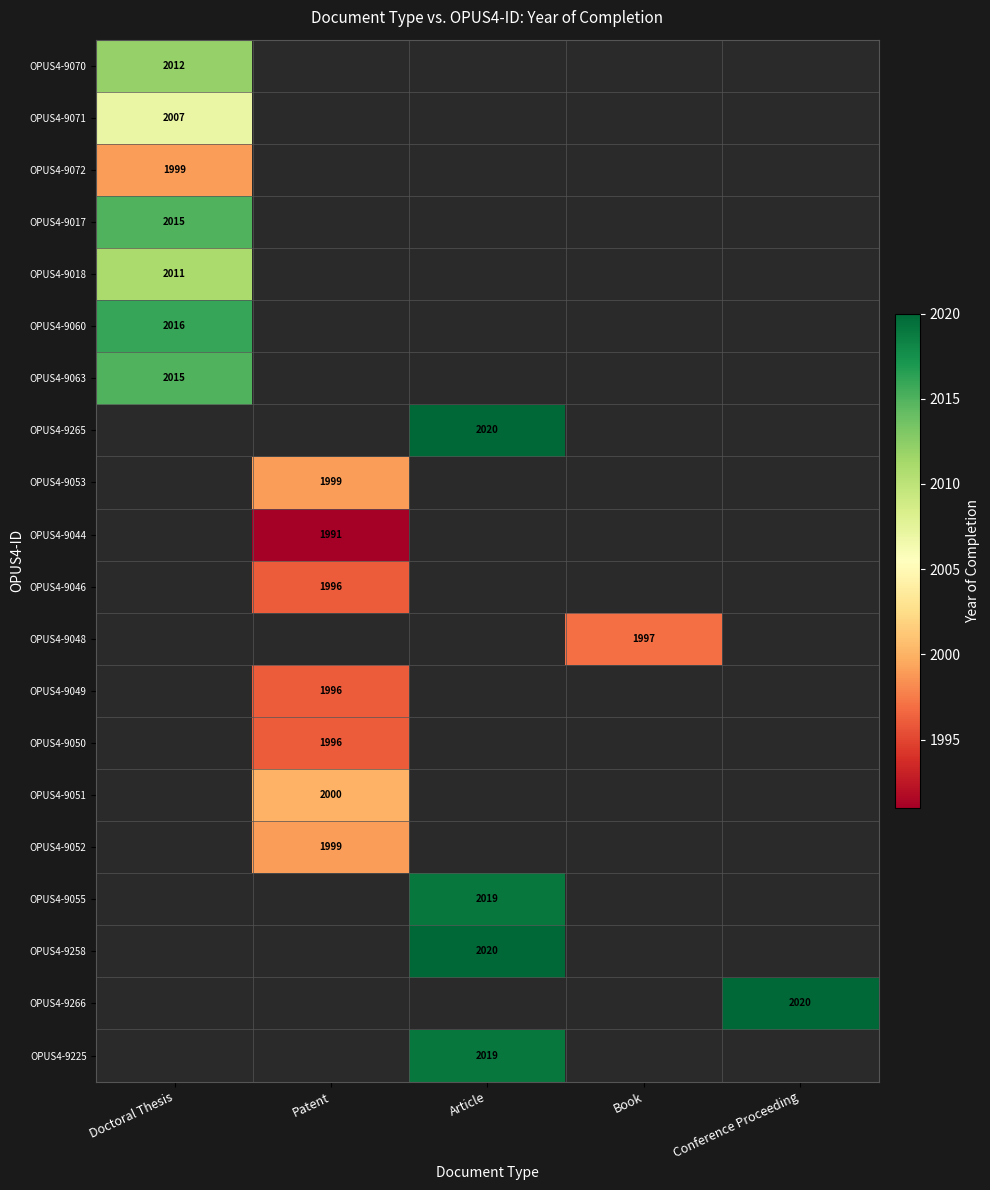

The OPUS4-9048 series shows 1997 at Book. True or false?

True